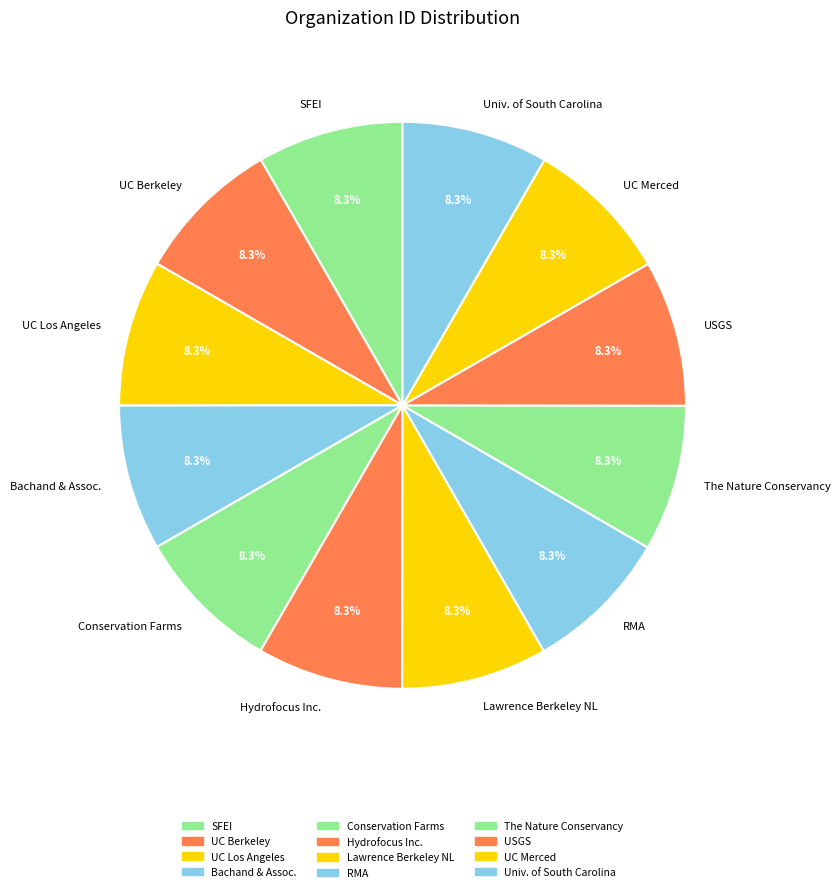

Do UC Berkeley and Lawrence Berkeley NL together represent more than half of the pie?

No